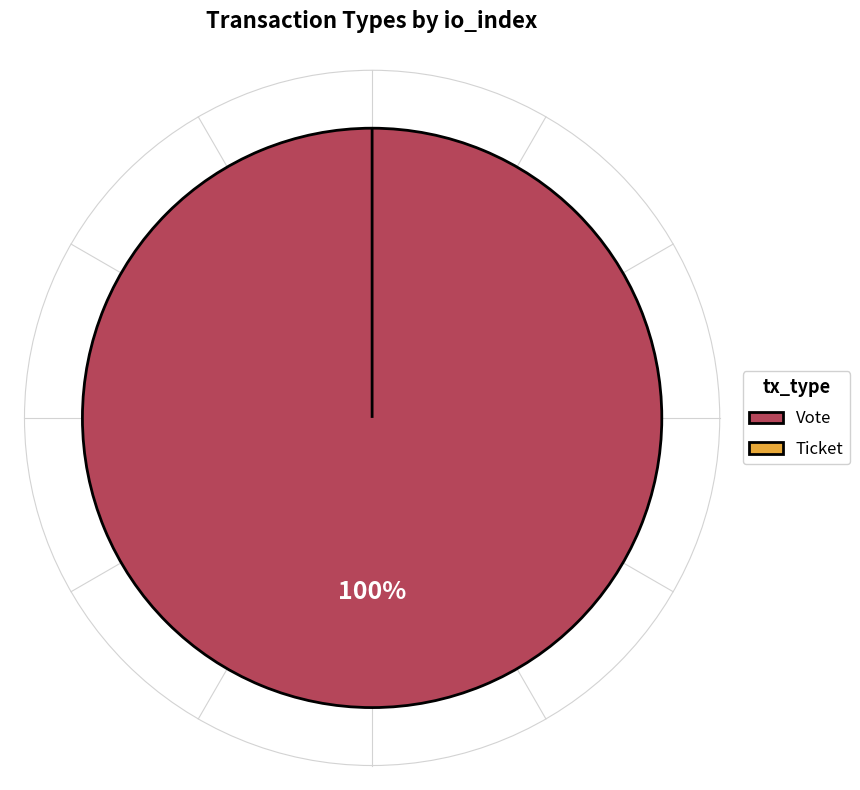

Which slice represents more than half of the pie?

Vote